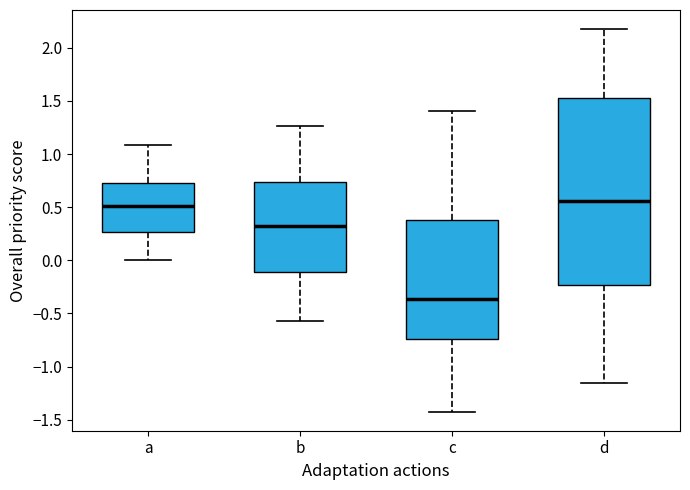

Which box is the tallest, from its lower edge to its upper edge?

d